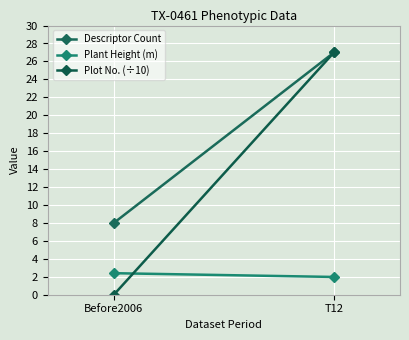

How many lines are shown in the chart?

3